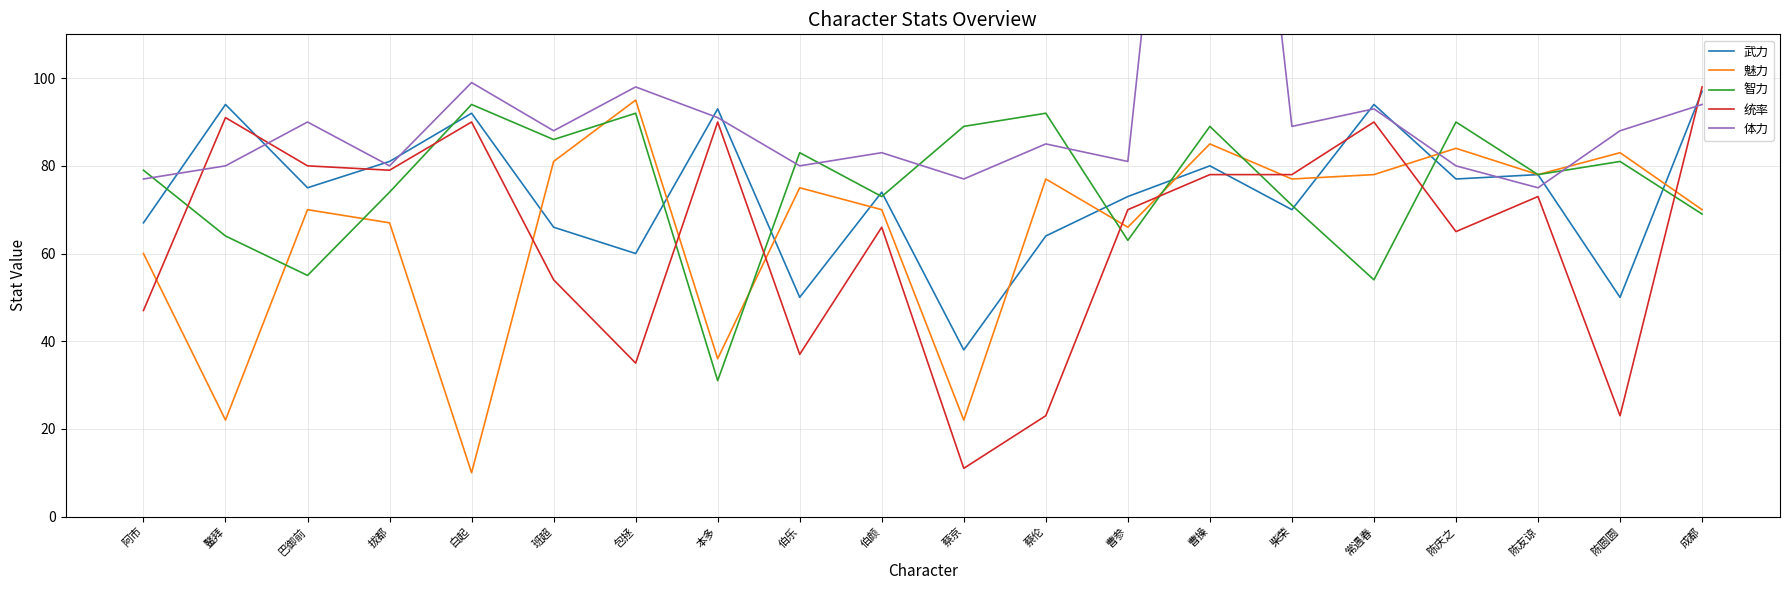

Reading left to right, transcribe all the data shown in this chart.

武力: 67	94	75	81	92	66	60	93	50	74	38	64	73	80	70	94	77	78	50	97
魅力: 60	22	70	67	10	81	95	36	75	70	22	77	66	85	77	78	84	78	83	70
智力: 79	64	55	74	94	86	92	31	83	73	89	92	63	89	71	54	90	78	81	69
统率: 47	91	80	79	90	54	35	90	37	66	11	23	70	78	78	90	65	73	23	98
体力: 77	80	90	80	99	88	98	91	80	83	77	85	81	255	89	93	80	75	88	94